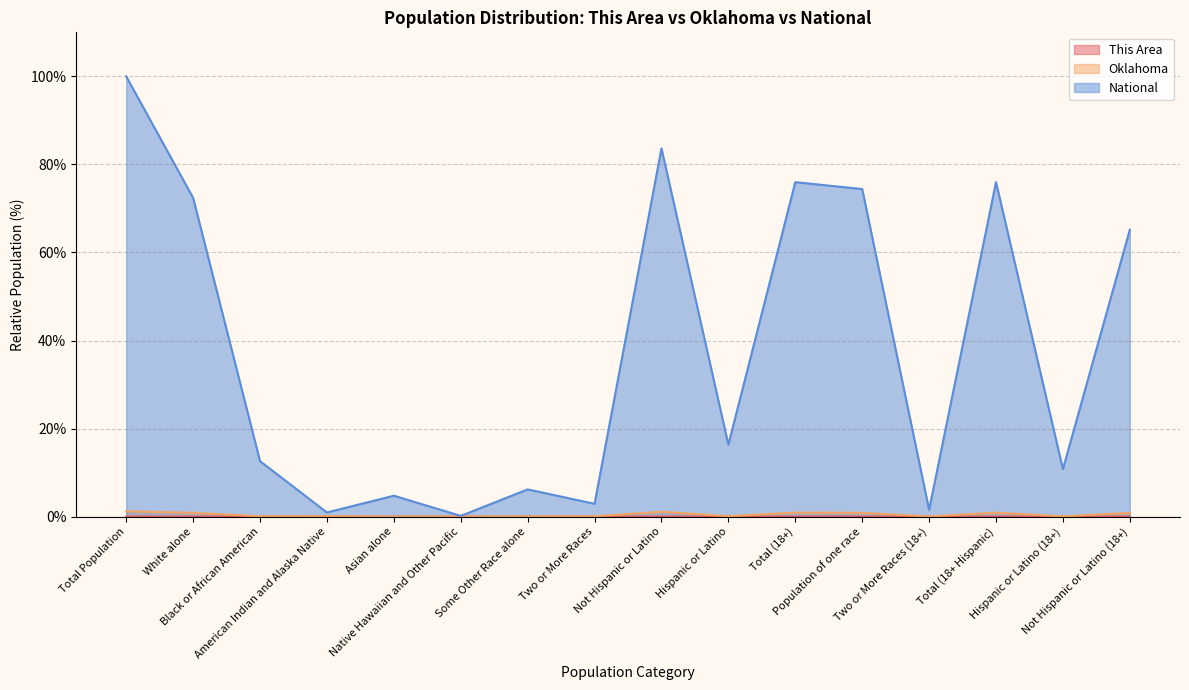

At which label does Oklahoma reach its peak?

Total Population